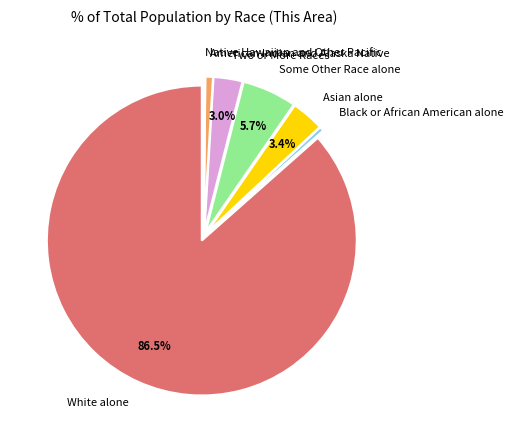

Do American Indian and Alaska Native and Two or More Races together represent more than half of the pie?

No